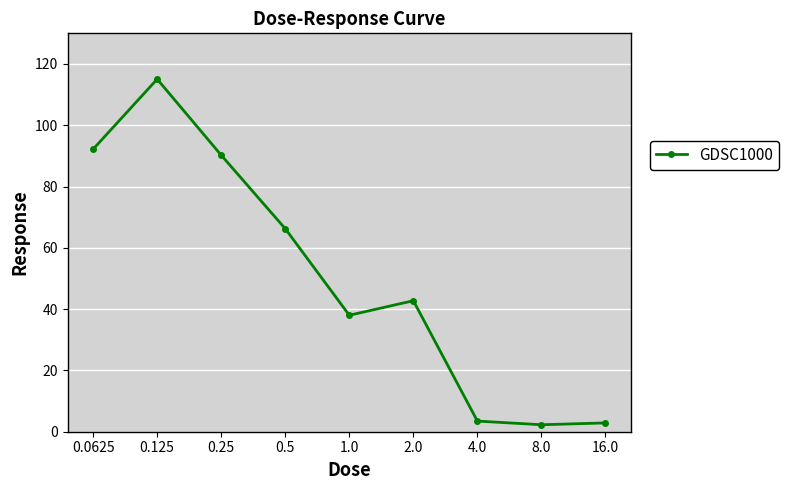

What is the value of the 3rd point from the left?

90.2